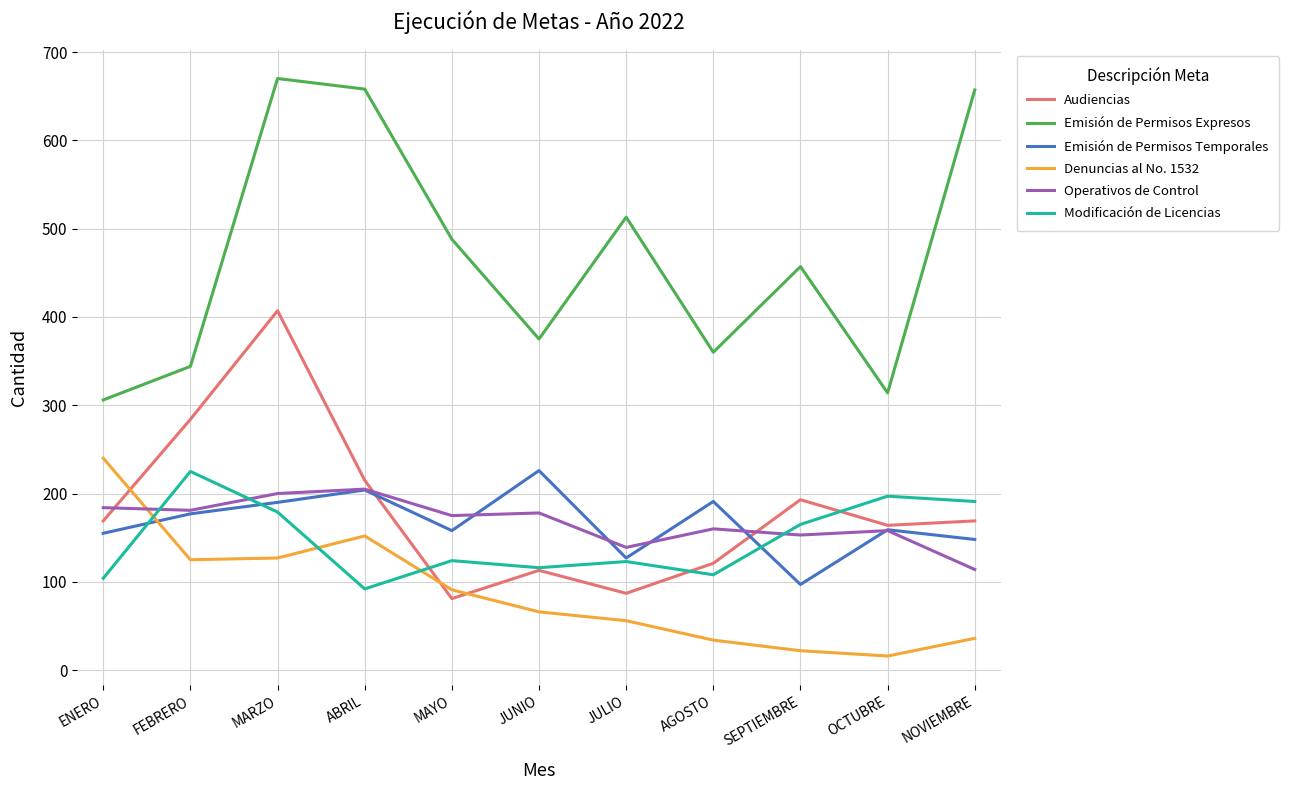

What is the lowest value of the Modificación de Licencias series?

92